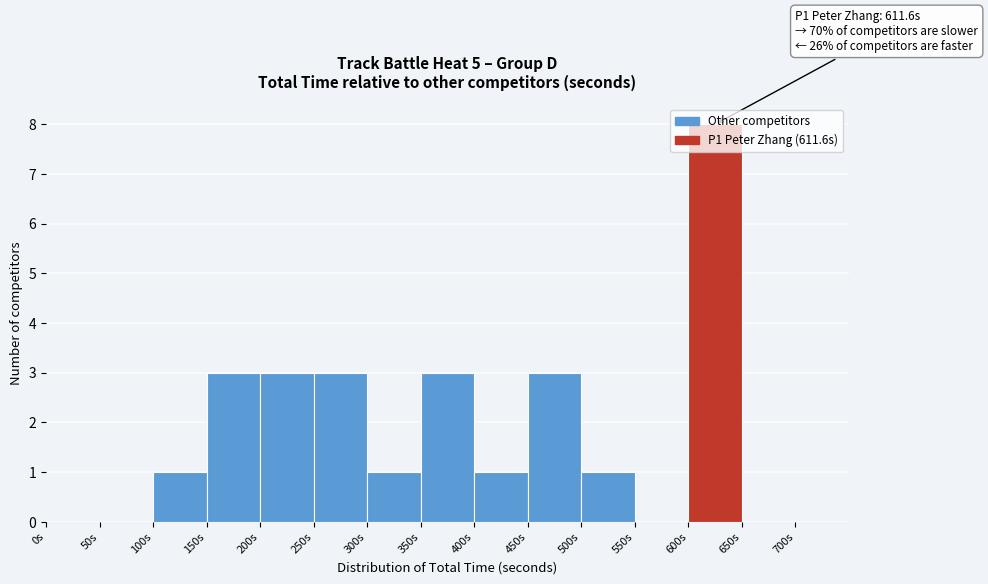

Which range on the x-axis has the tallest bar?

600 to 650